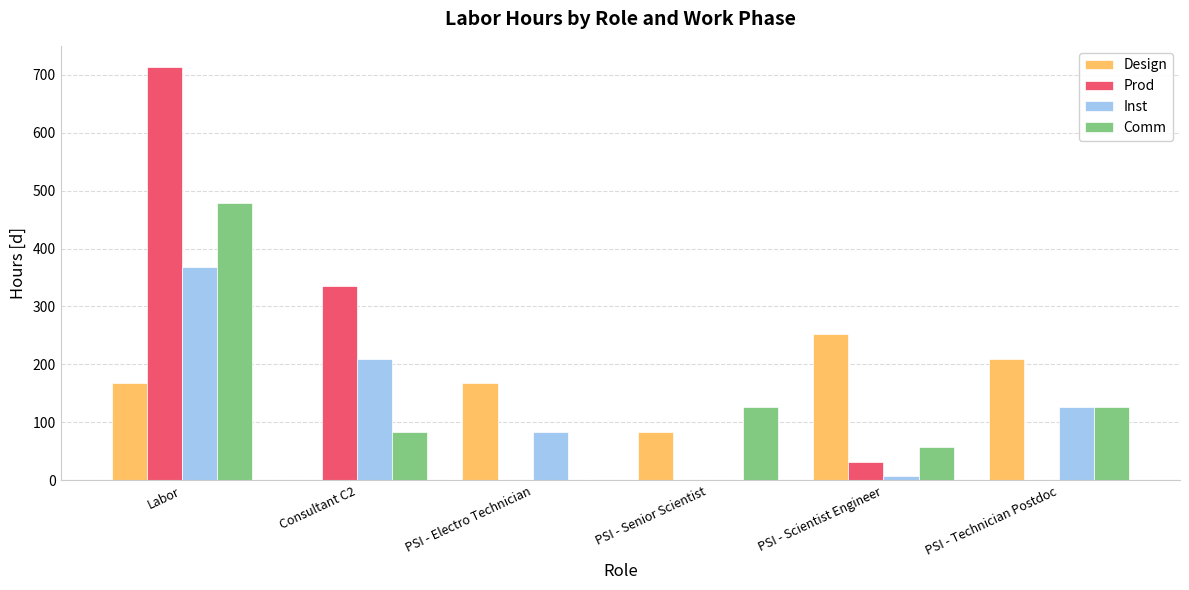

What is the sum of the Prod values at PSI - Scientist Engineer and PSI - Senior Scientist?

32